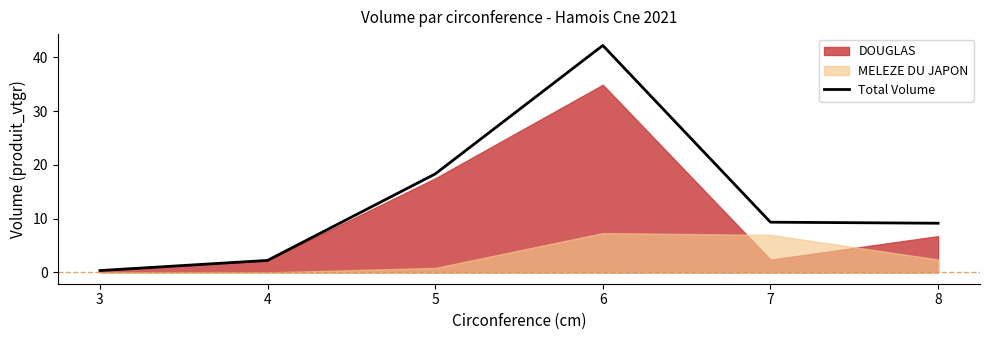

What is the maximum value shown in the chart?

42.2